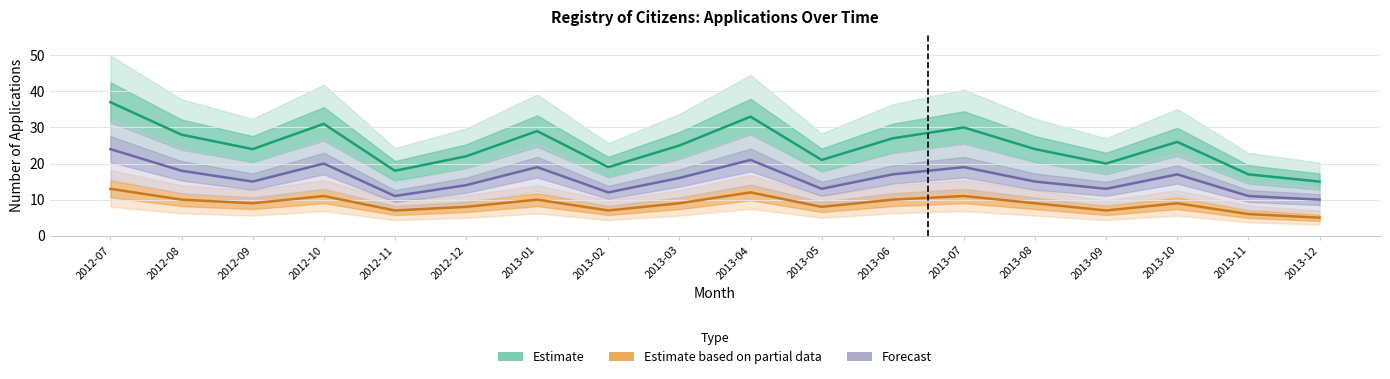

List the series in order of their overall mean, highest first.

Estimate, Forecast, Estimate based on partial data